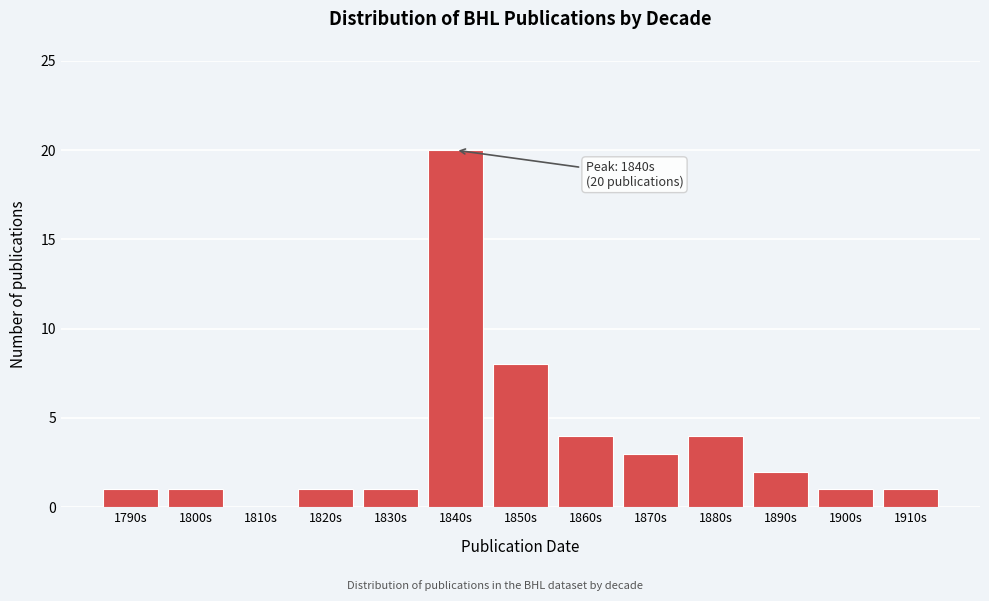

Reading left to right, list all the values displayed in this chart.

1790s=1	1800s=1	1810s=0	1820s=1	1830s=1	1840s=20	1850s=8	1860s=4	1870s=3	1880s=4	1890s=2	1900s=1	1910s=1